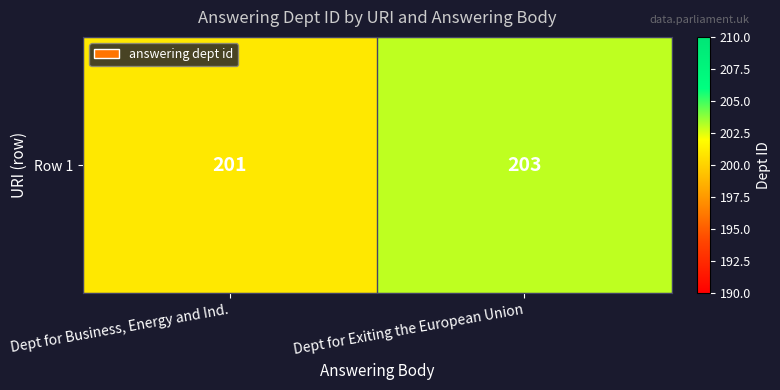

What is the greatest value displayed?

203